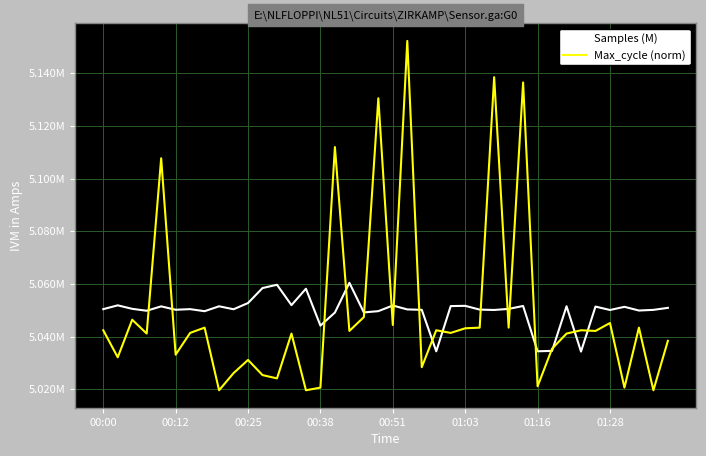

Does the chart have visible grid lines?

Yes